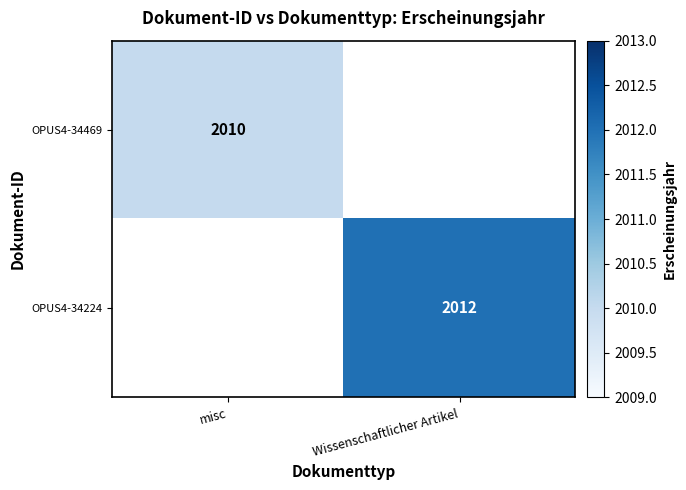

At how many categories does at least one series exceed 2010?

1